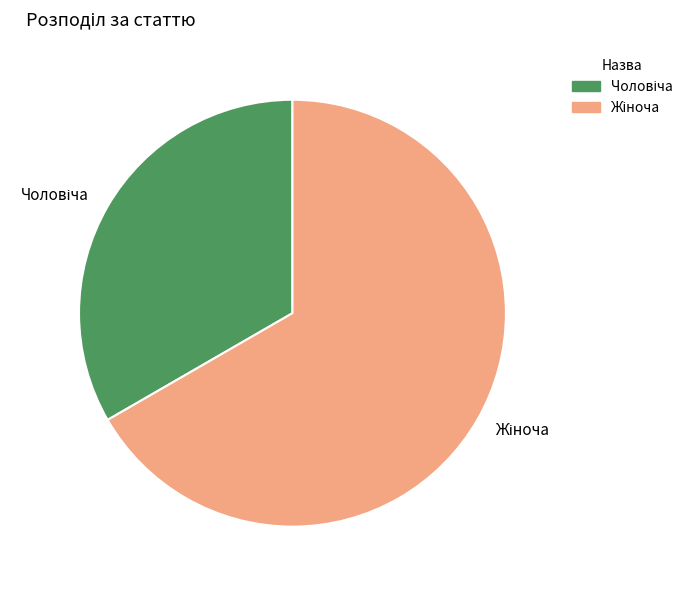

Is there any slice that represents more than half of the pie?

Yes